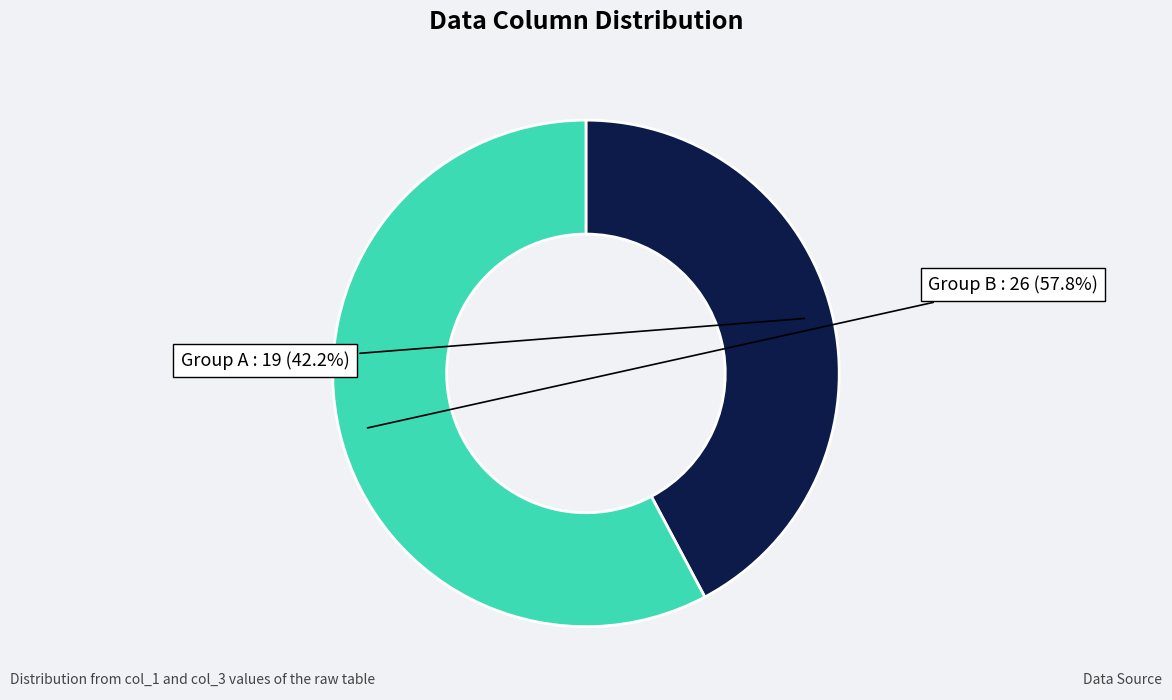

How many segments does this pie chart have?

2